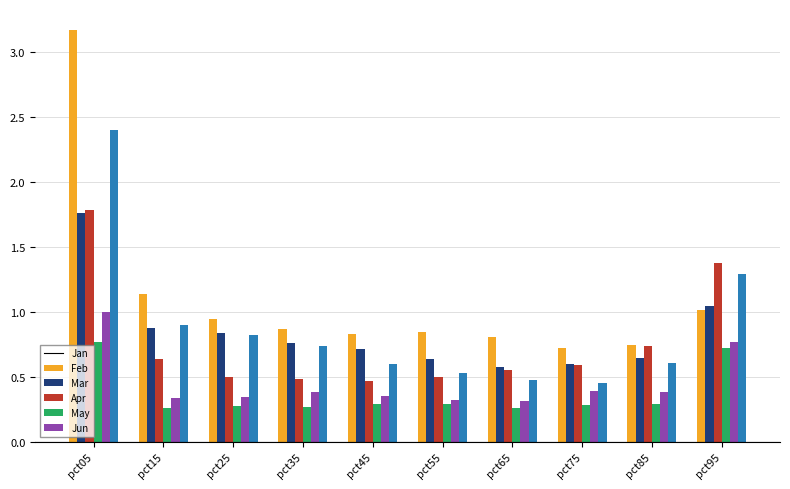

True or false: Mar has a value of 0.6 at pct15.

True